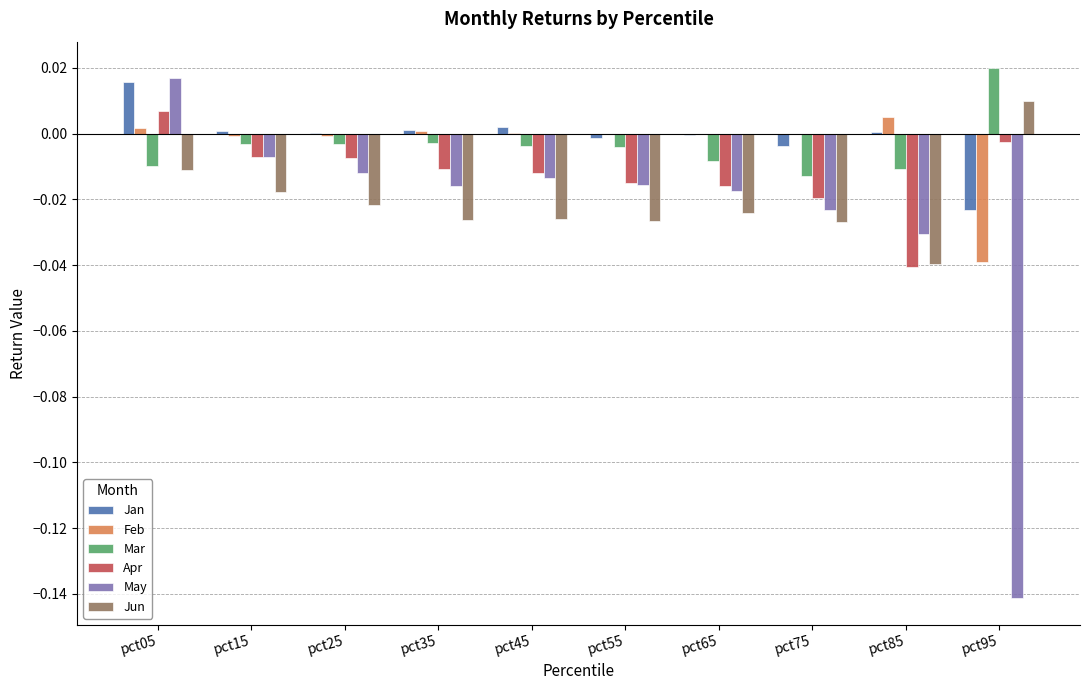

Which series has the largest total across all categories?

Jan